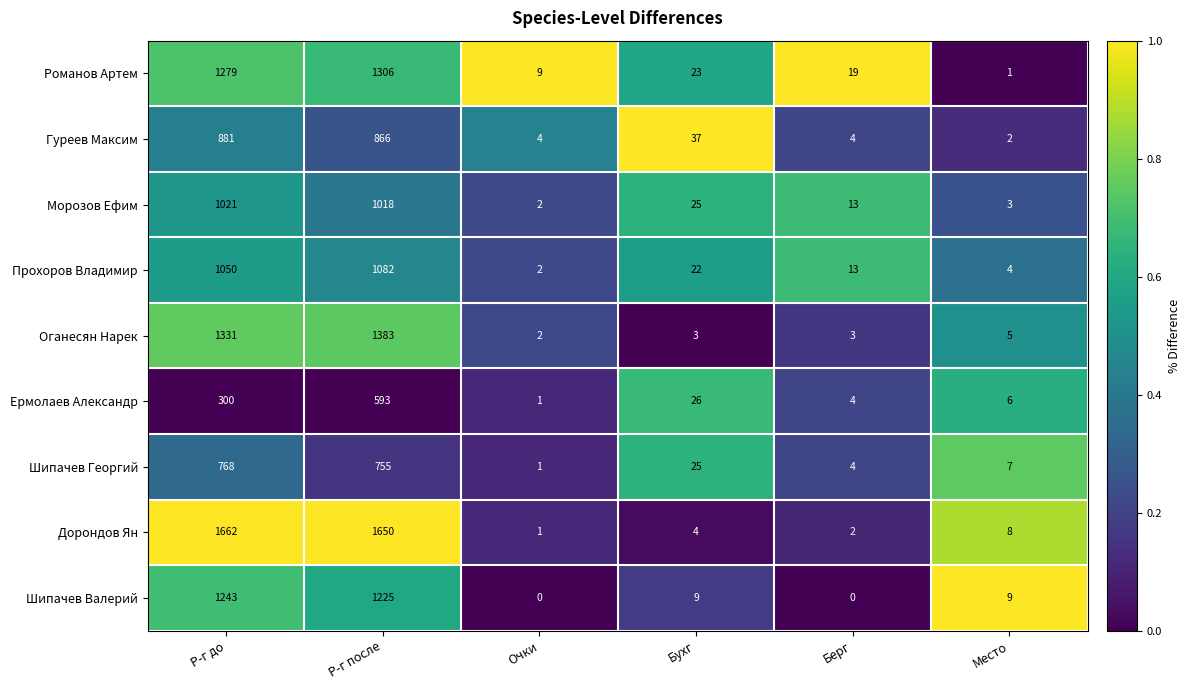

Which series has the largest range (max minus min)?

Дорондов Ян